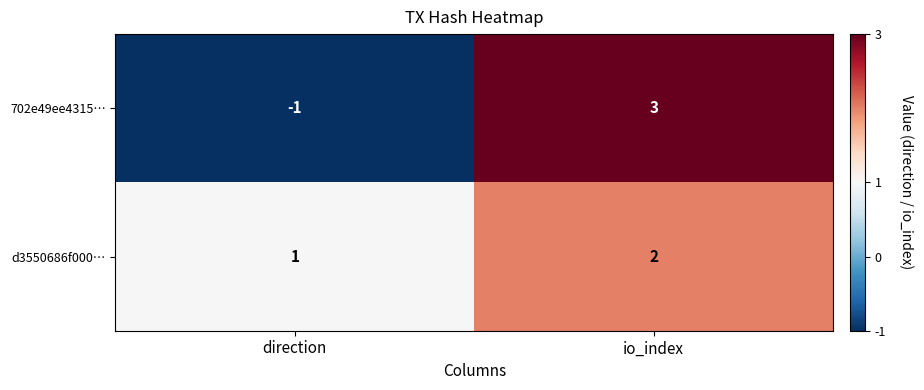

Reading left to right, transcribe all the data shown in this chart.

702e49ee4315…: direction=-1	io_index=3
d3550686f000…: direction=1	io_index=2